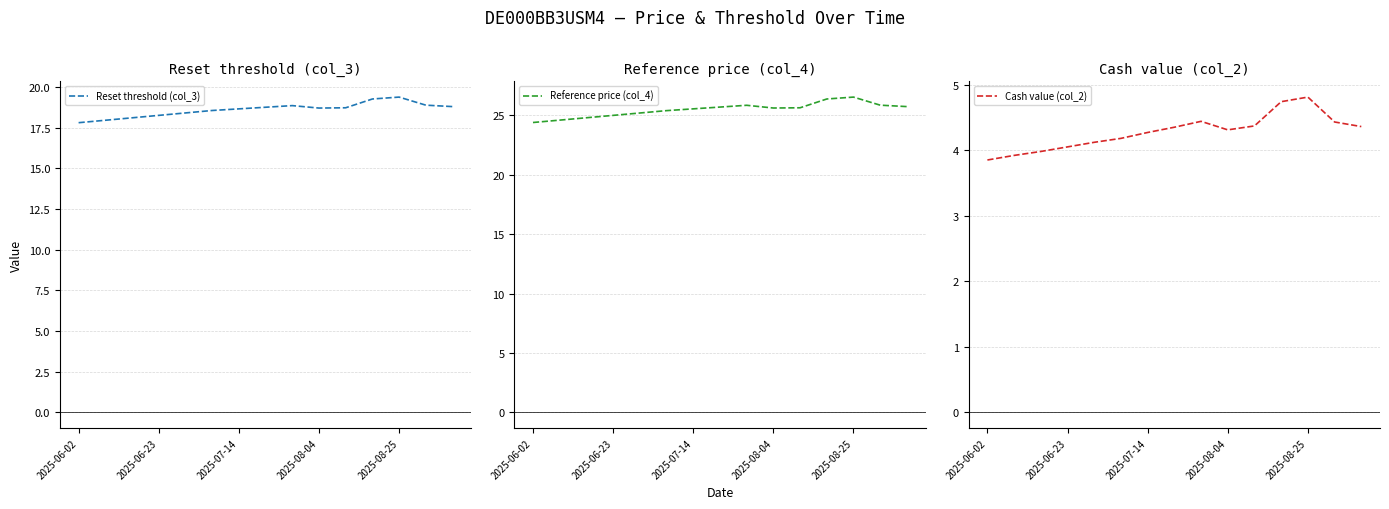

The value of Reset threshold (col_3) at 2025-07-14 is 18.6. True or false?

True